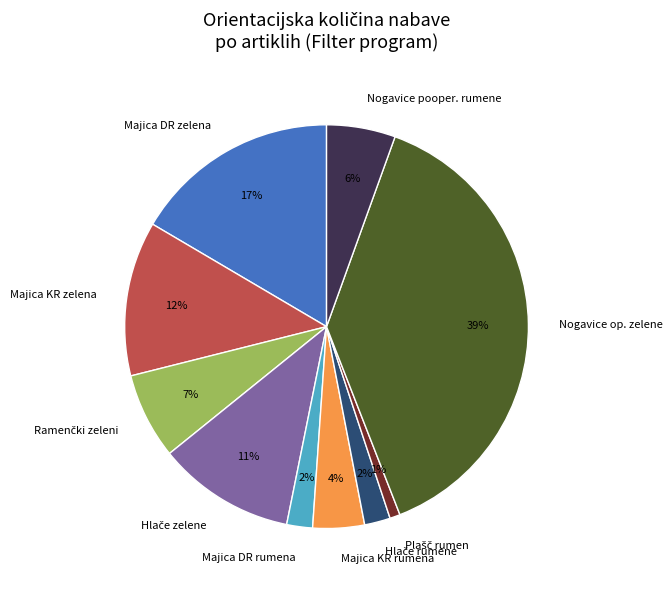

Is Majica KR rumena the majority of the pie?

No